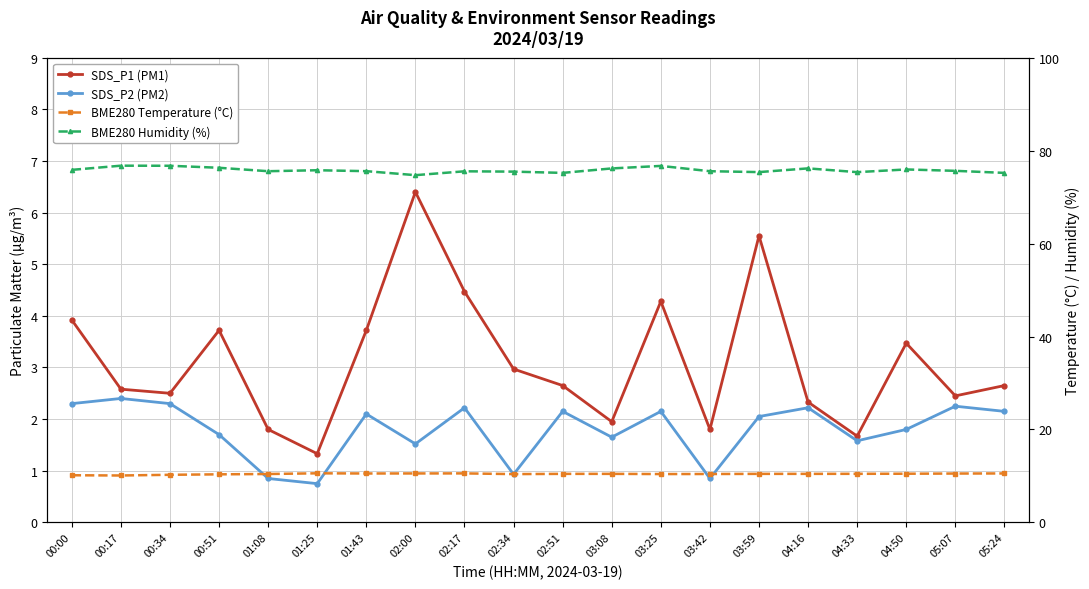

Between 04:16 and 05:07, which series saw the biggest shift?

BME280 Humidity (%)